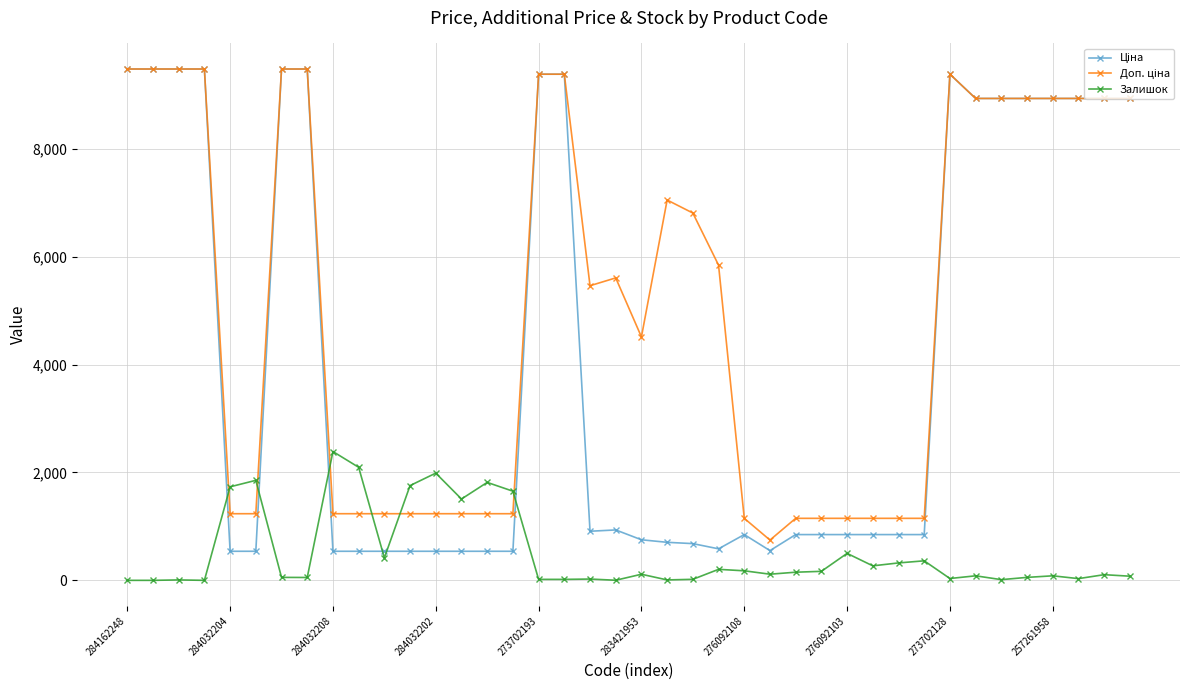

At how many categories does at least one series exceed 4854?

21